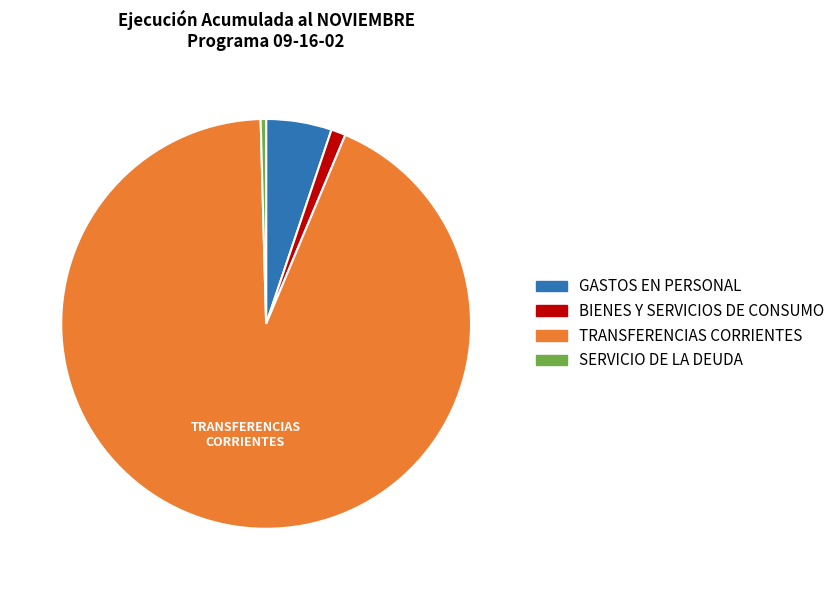

Count the number of slices in the pie.

4